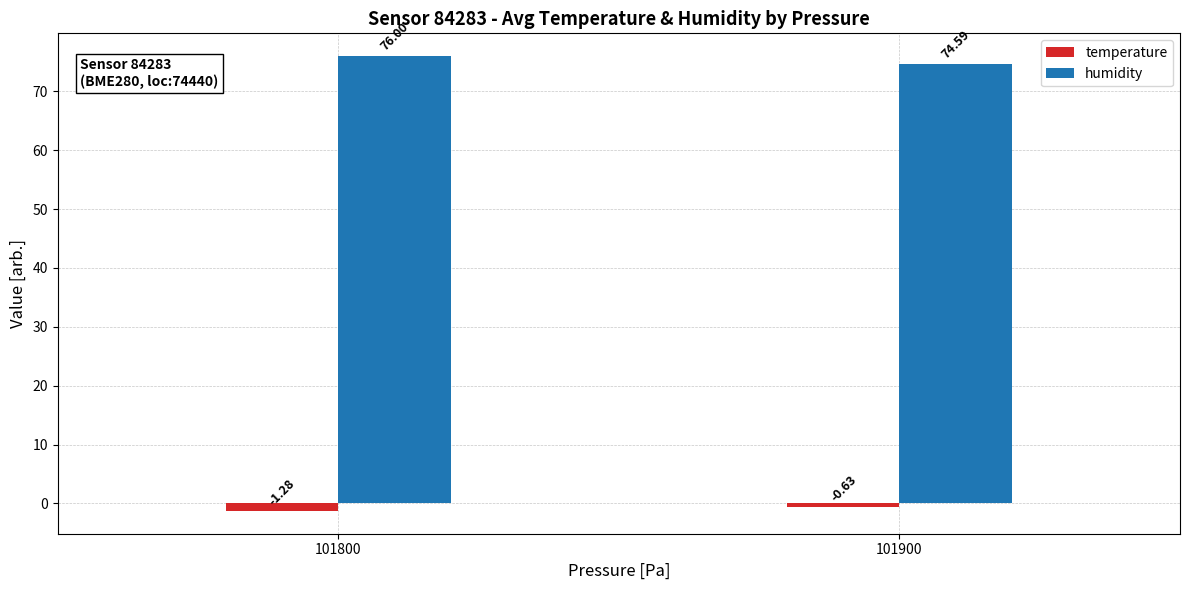

Rank the series by their average value, from lowest to highest.

temperature, humidity